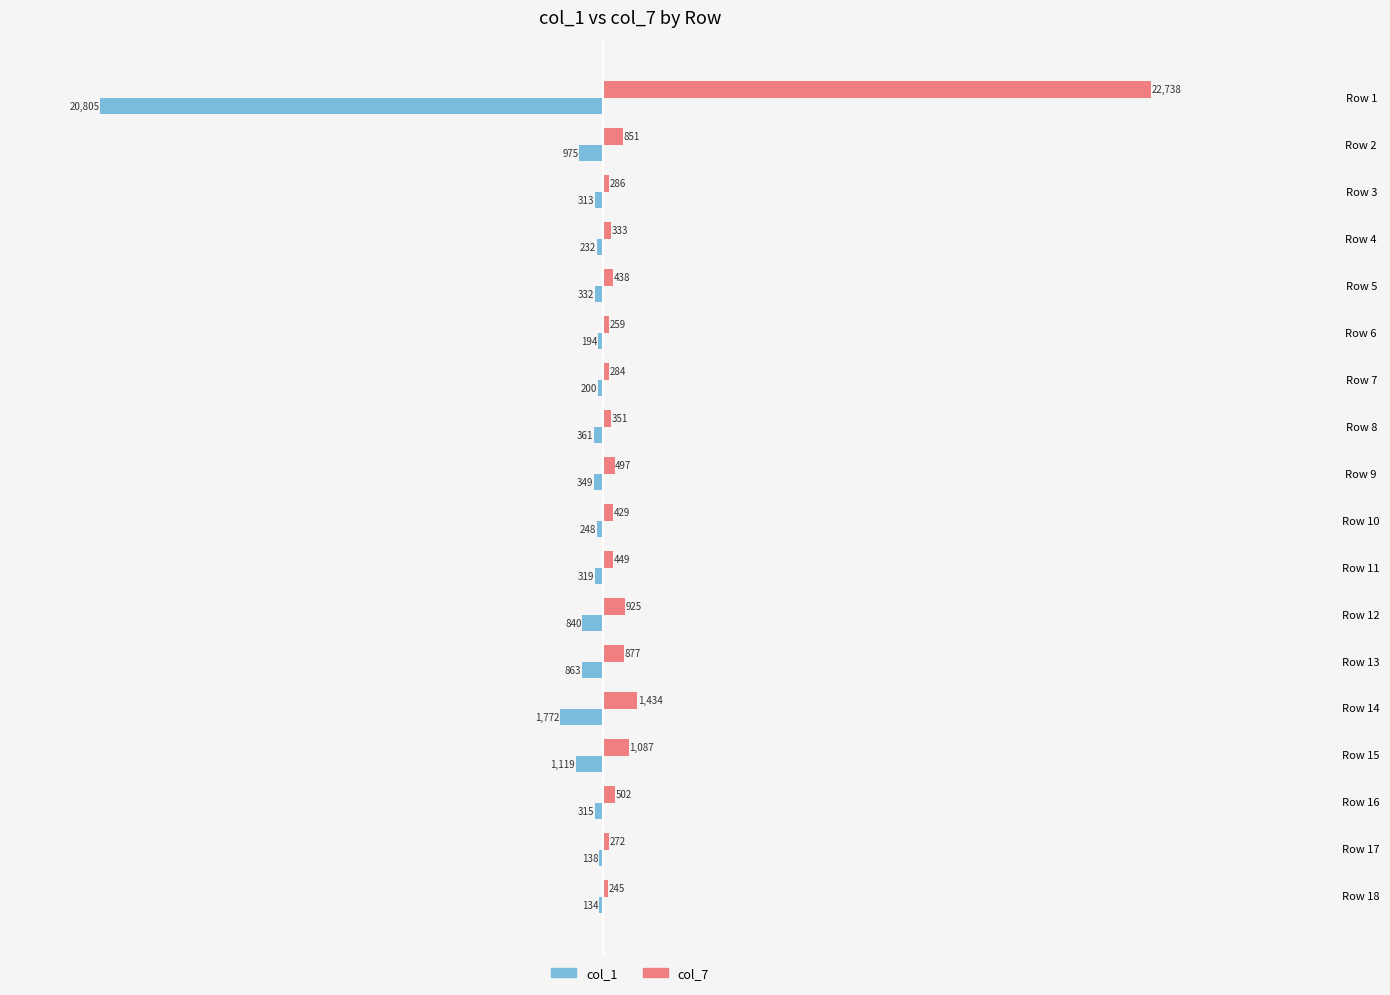

Which series changed the most between Row 14 and Row 17?

col_1